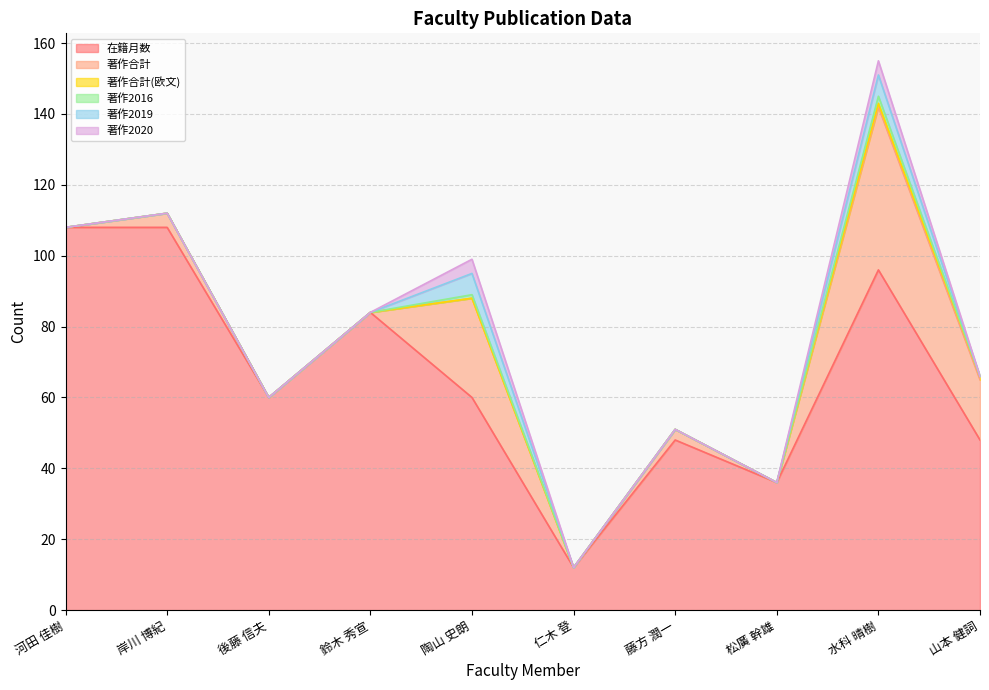

In 著作2020, how many points are higher than both neighbors (excluding endpoints)?

2